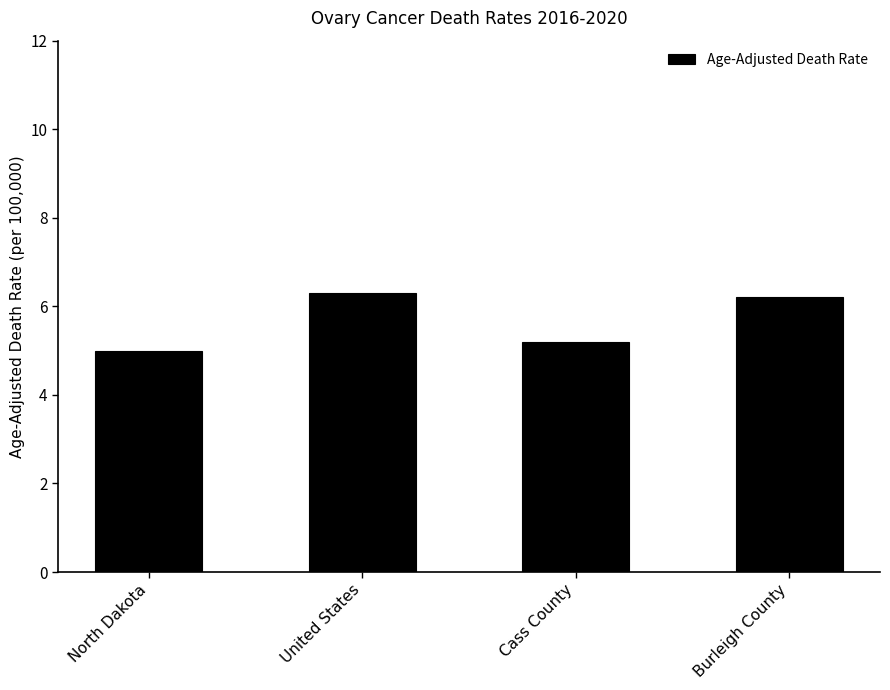

What position from the right is North Dakota?

4